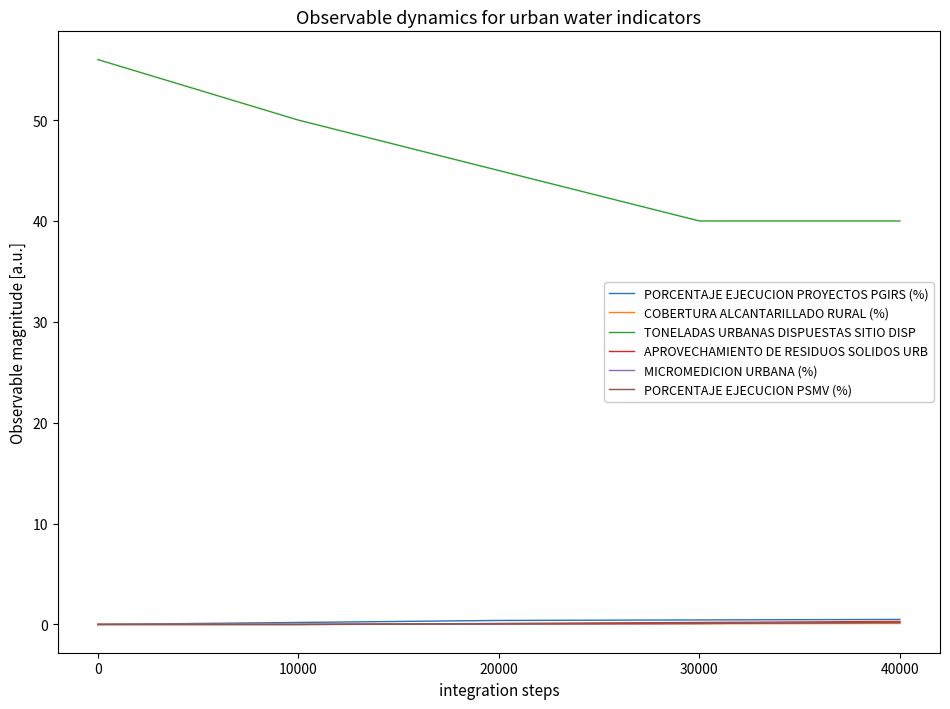

What is the sum of all PORCENTAJE EJECUCION PSMV (%) values?

0.4